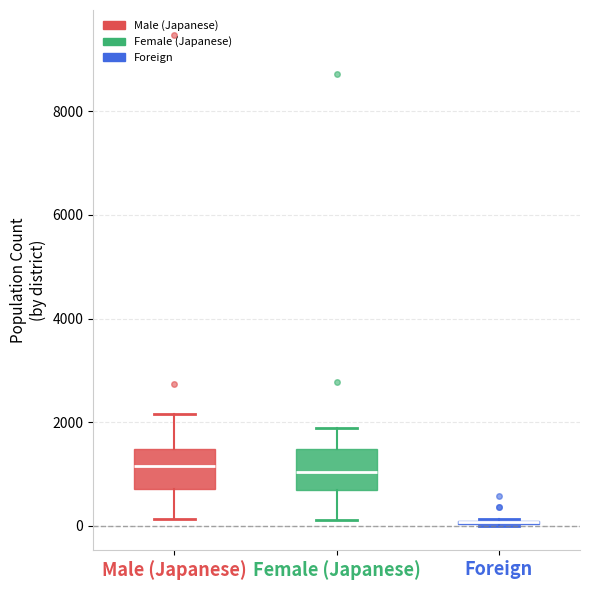

Reading left to right, transcribe this box plot: for each box, give where its median line is, the range the box spans, and where its two whiskers end, as read against the y-axis. The values are not printed on the chart, so give them approximately, as read against the axis.

Male (Japanese): median 1200, box 800 to 1400, whiskers 200 to 2200
Female (Japanese): median 1000, box 600 to 1400, whiskers 200 to 1800
Foreign: box collapsed to a line at 0, whiskers 0 to 200